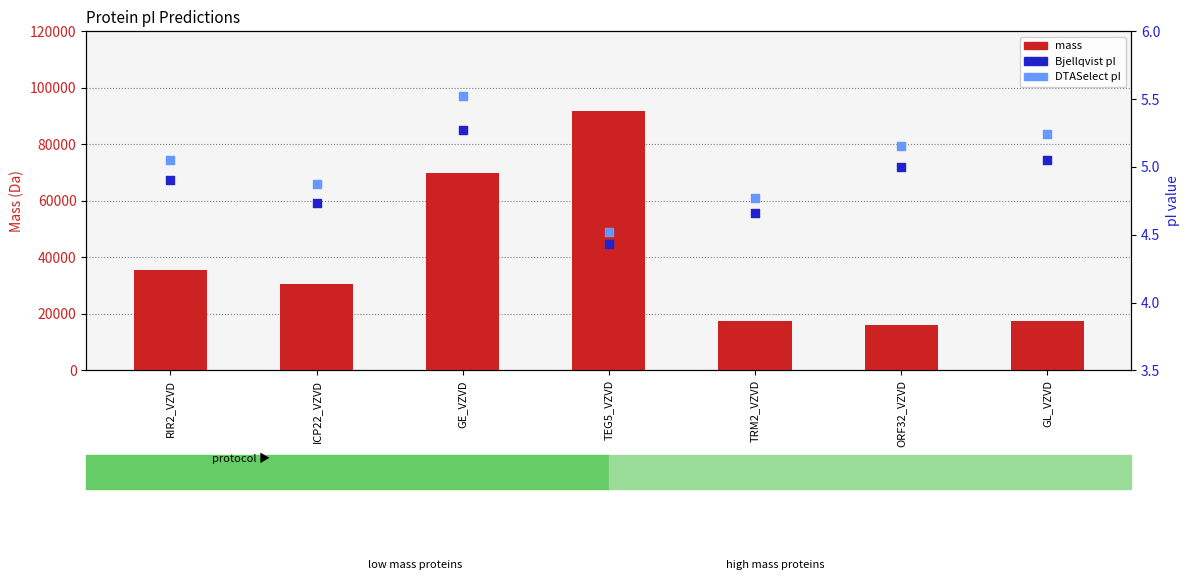

Which series has the largest total across all categories?

mass